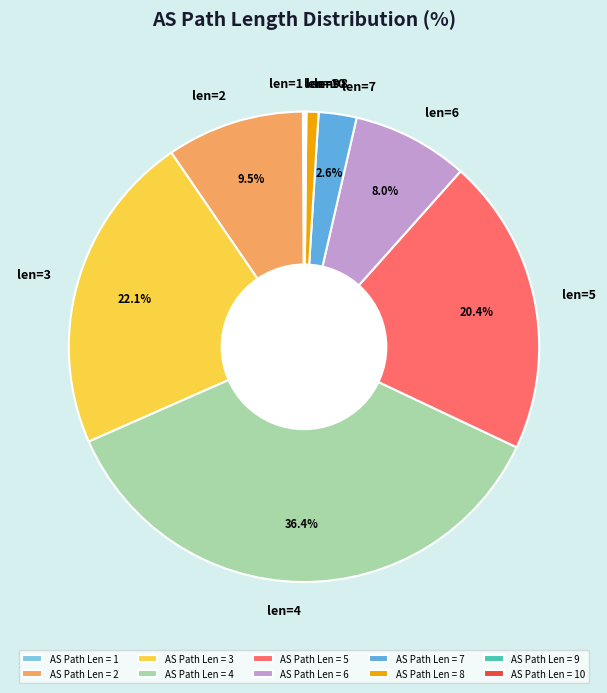

Does len=8 account for over 50% of the chart?

No